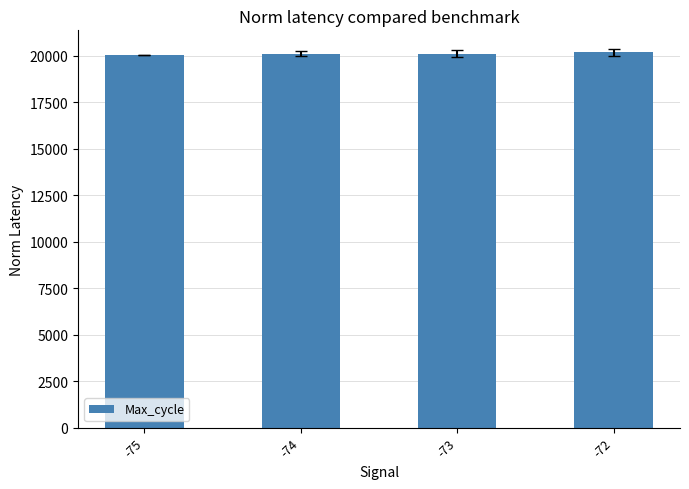

What is the greatest value displayed?

20192.0